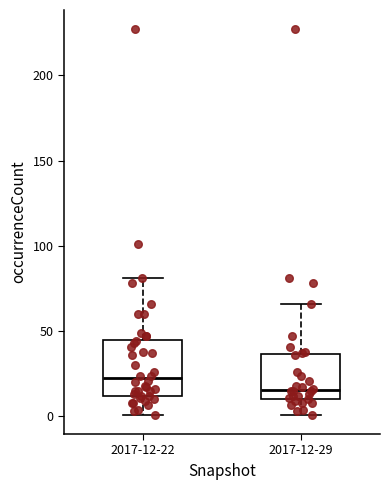

Reading left to right, read every box against the y-axis: the position of its median line, the range the box covers, and the ends of its whiskers. The values are not printed on the chart, so give them approximately, as read against the axis.

2017-12-22: median 25, box 10 to 45, whiskers 0 to 80
2017-12-29: median 15, box 10 to 35, whiskers 0 to 65